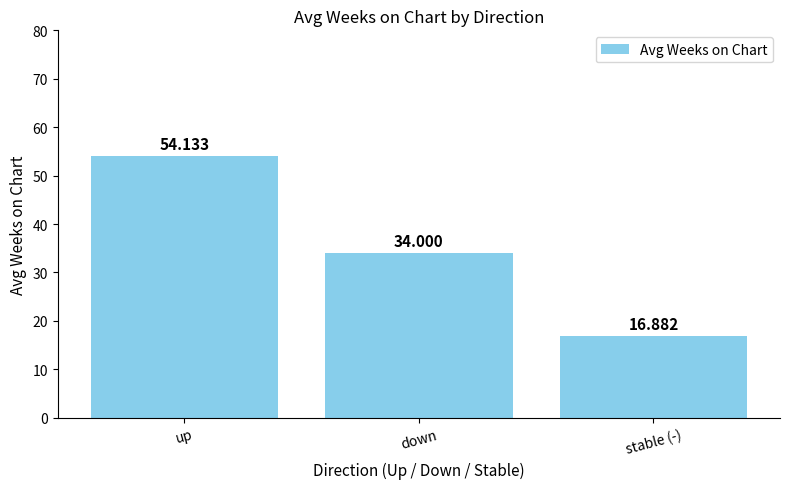

Which has a higher value, up or down?

up